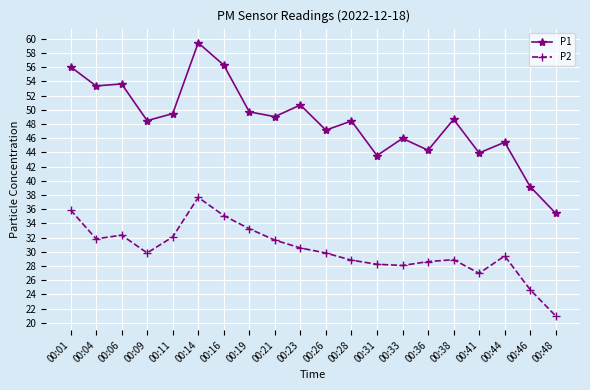

What is the average value of the P2 series?

30.2